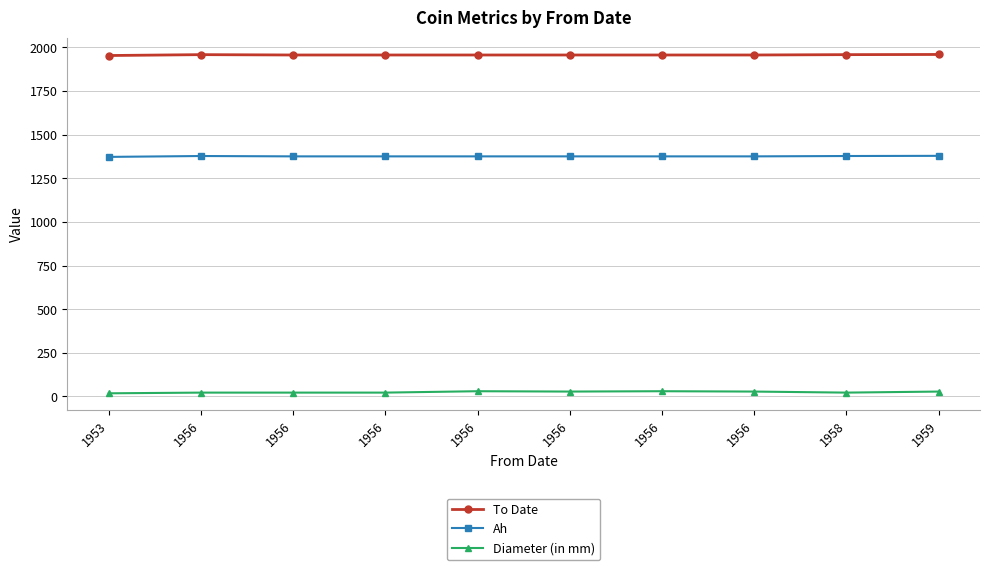

In Diameter (in mm), how many points are lower than both neighbors (excluding endpoints)?

2